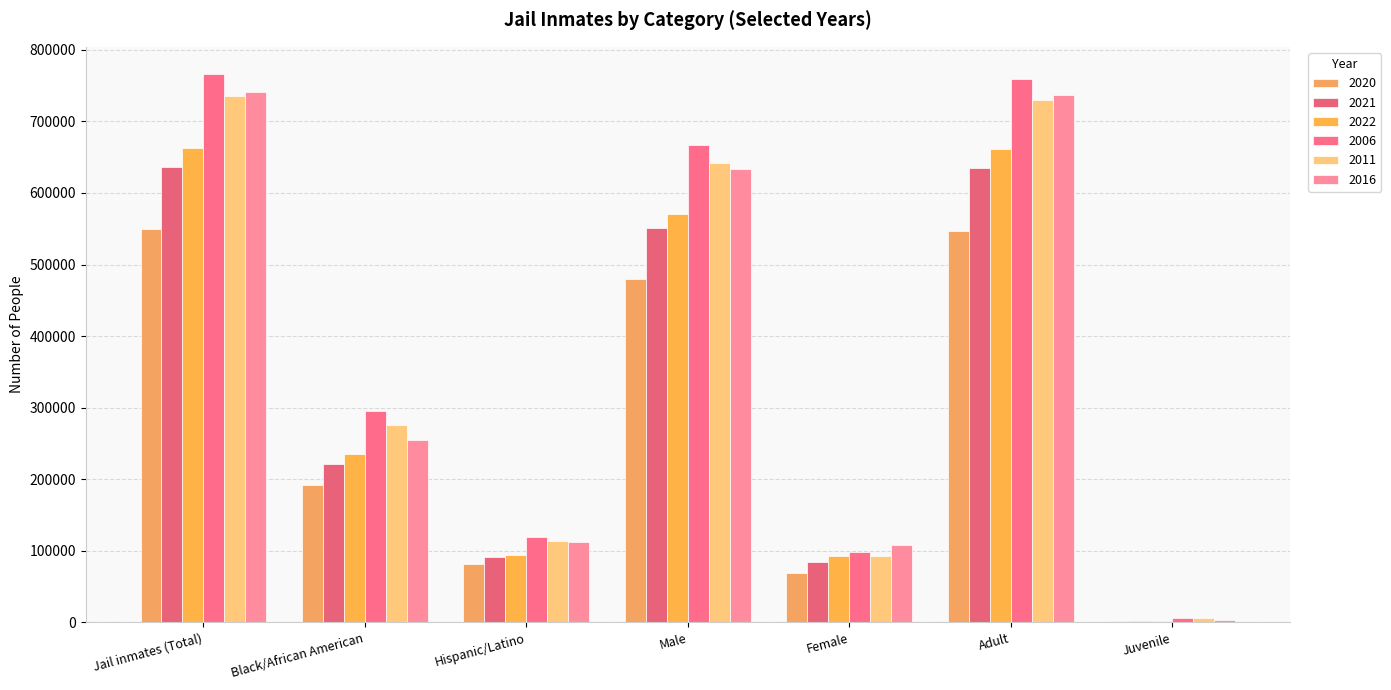

Which series has the largest total across all categories?

2006